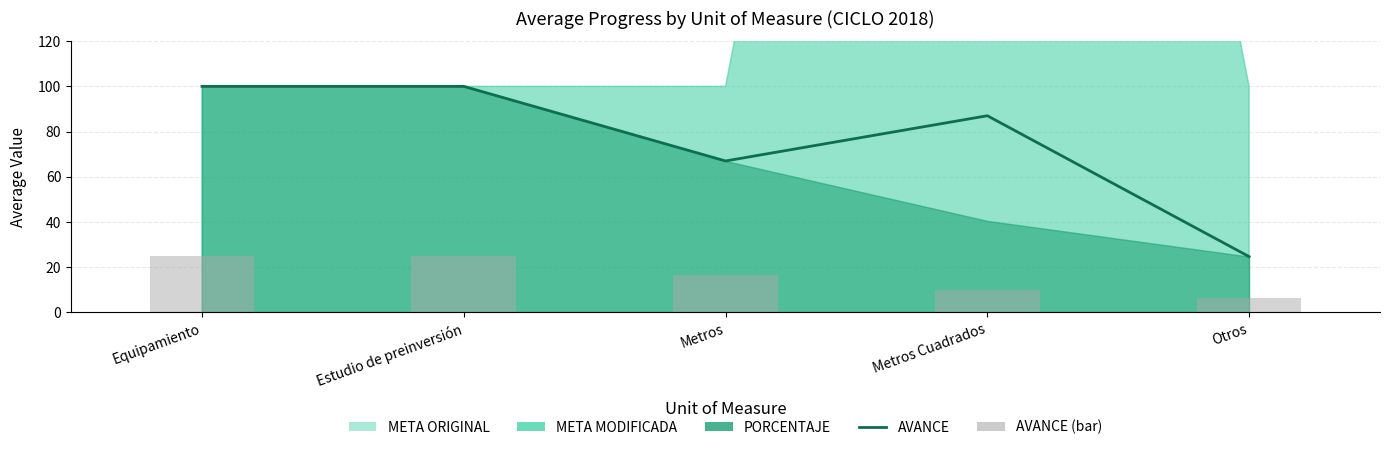

Is it true that AVANCE (bar) equals 44.3 at Estudio de preinversión?

False